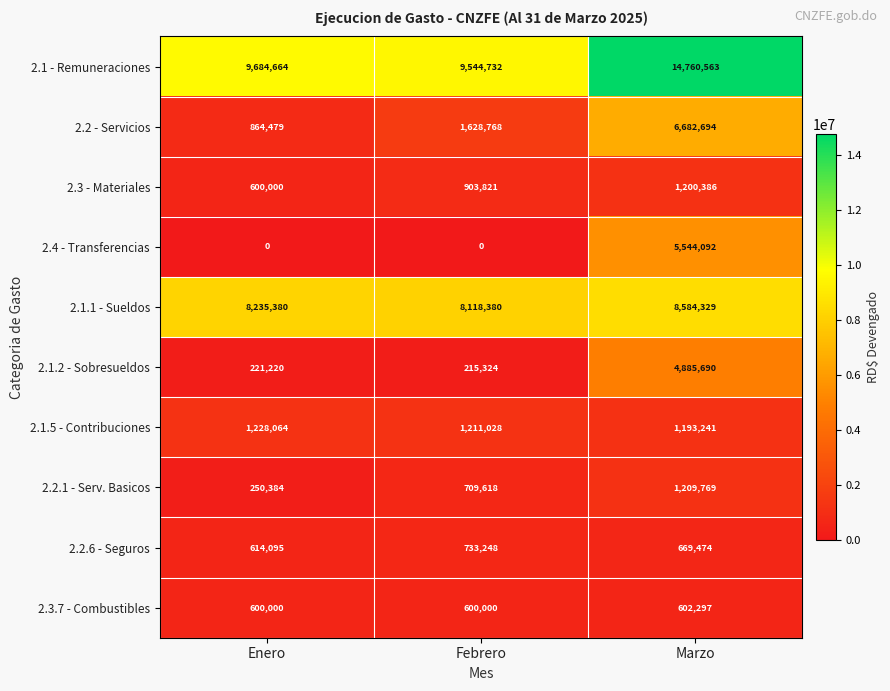

At which category is the sum across all series the highest?

Marzo